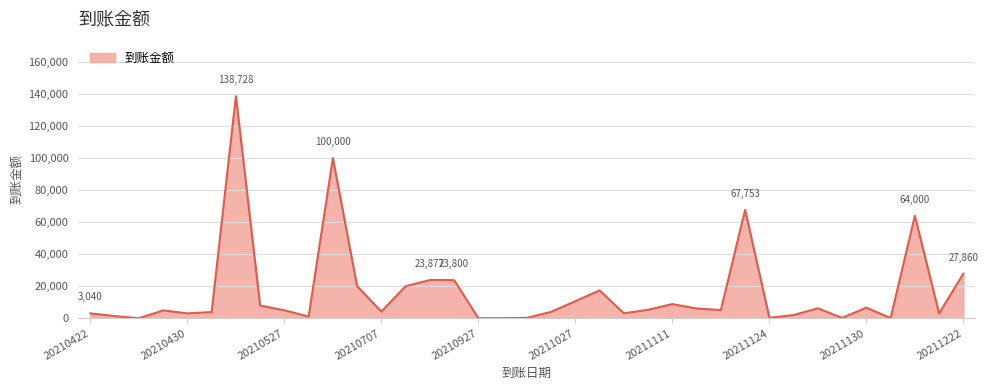

What is the greatest value displayed?

138728.0